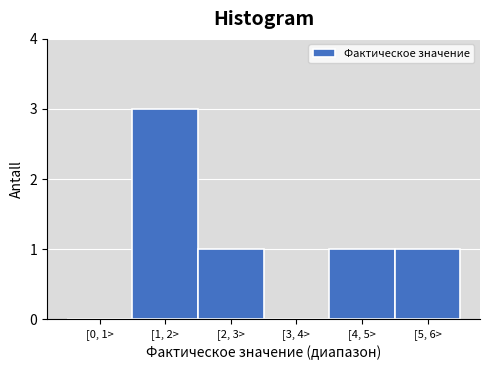

Reading left to right, extract all data points from this chart.

[0, 1>=0	[1, 2>=3	[2, 3>=1	[3, 4>=0	[4, 5>=1	[5, 6>=1